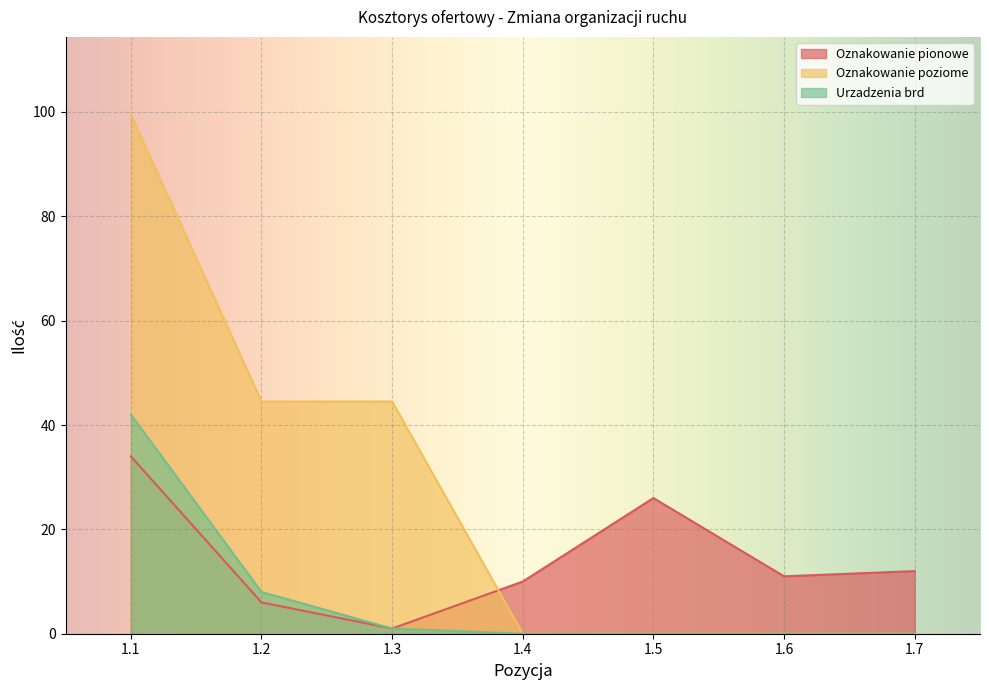

What is the difference between the highest and lowest values at 1.7?

12.0